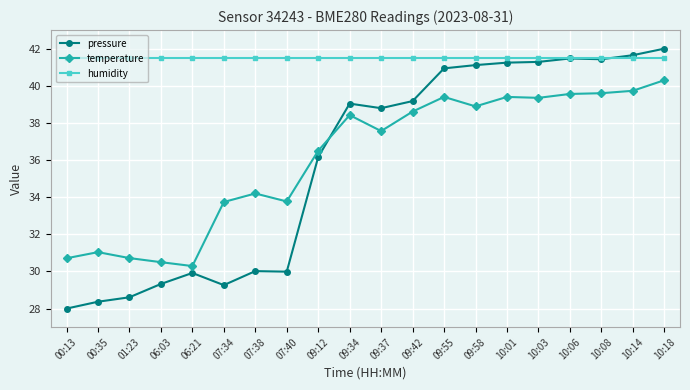

At which category does pressure reach its first local peak?

06:21